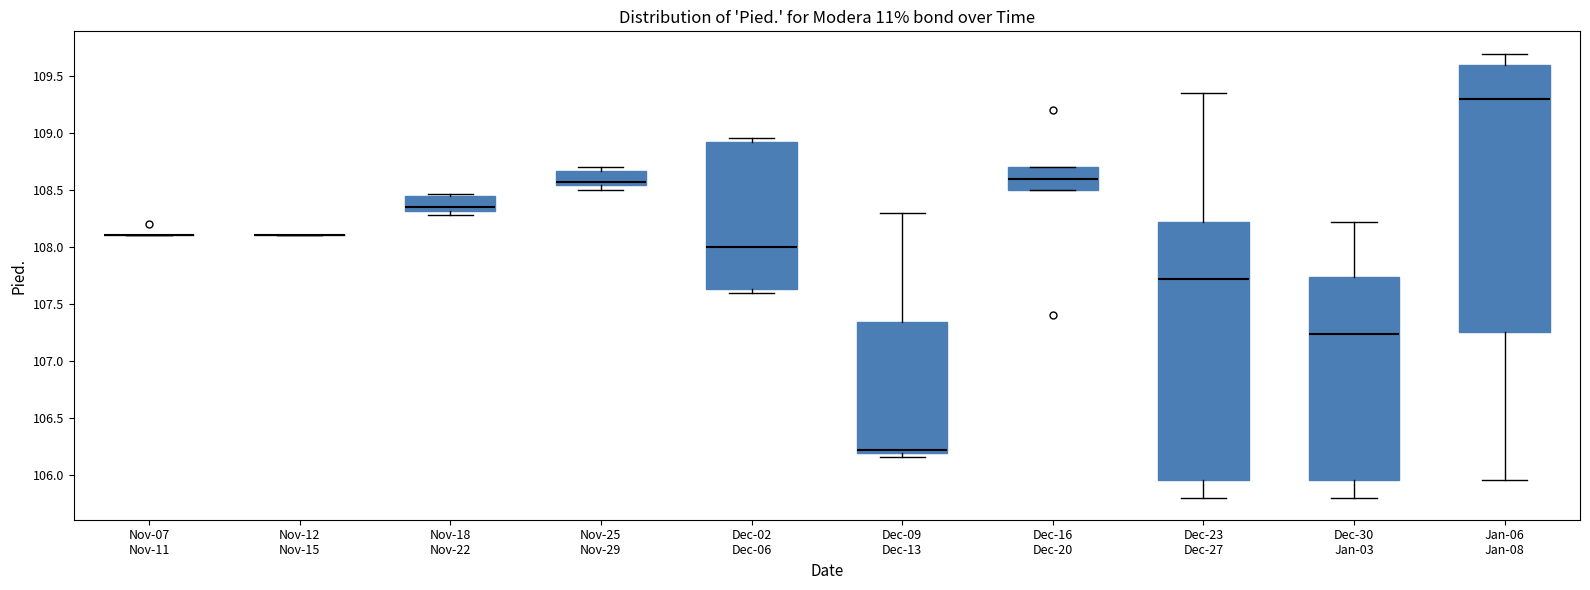

Reading left to right, read every box against the y-axis: the position of its median line, the range the box covers, and the ends of its whiskers. The values are not printed on the chart, so give them approximately, as read against the axis.

Nov-07 Nov-11: box collapsed to a line at 108.10, whiskers 108.10 to 108.10
Nov-12 Nov-15: box collapsed to a line at 108.10, whiskers 108.10 to 108.10
Nov-18 Nov-22: median 108.35, box 108.30 to 108.45, whiskers 108.30 (just below the box's lower edge) to 108.45 (just above the box's upper edge)
Nov-25 Nov-29: median 108.55 (just above the box's lower edge), box 108.55 to 108.65, whiskers 108.50 to 108.70
Dec-02 Dec-06: median 108.00, box 107.65 to 108.90, whiskers 107.60 to 108.95
Dec-09 Dec-13: median 106.20 (just above the box's lower edge), box 106.20 to 107.35, whiskers 106.15 to 108.30
Dec-16 Dec-20: median 108.60, box 108.50 to 108.70, whiskers 108.50 to 108.70
Dec-23 Dec-27: median 107.70, box 105.95 to 108.25, whiskers 105.80 to 109.35
Dec-30 Jan-03: median 107.25, box 105.95 to 107.75, whiskers 105.80 to 108.25
Jan-06 Jan-08: median 109.30, box 107.25 to 109.60, whiskers 105.95 to 109.70